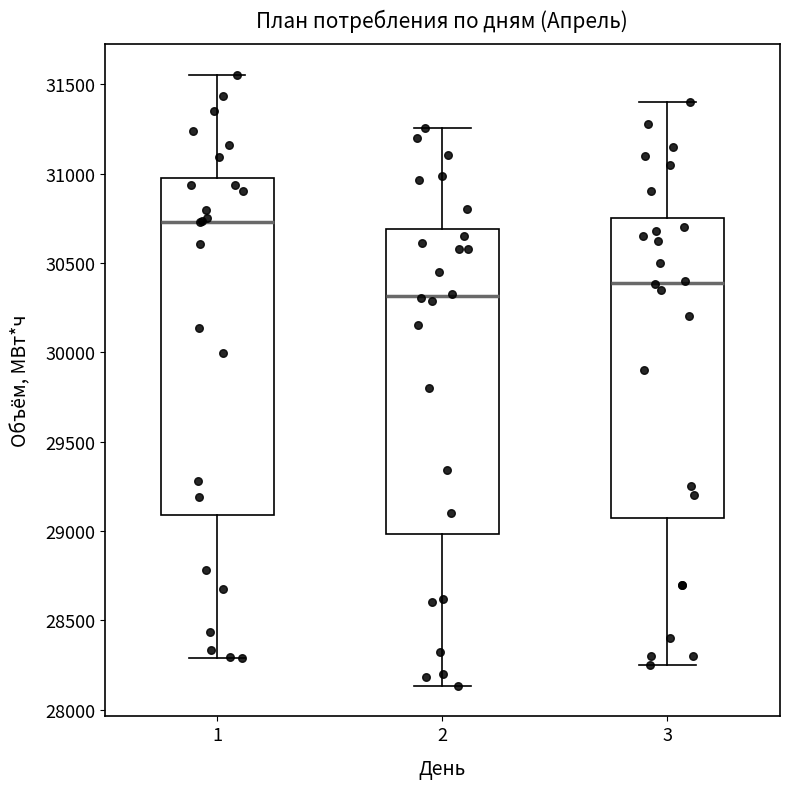

Reading left to right, transcribe this box plot: for each box, give where its median line is, the range the box spans, and where its two whiskers end, as read against the y-axis. The values are not printed on the chart, so give them approximately, as read against the axis.

1: median 30750, box 29100 to 31000, whiskers 28300 to 31550
2: median 30300, box 29000 to 30700, whiskers 28150 to 31250
3: median 30400, box 29100 to 30750, whiskers 28250 to 31400